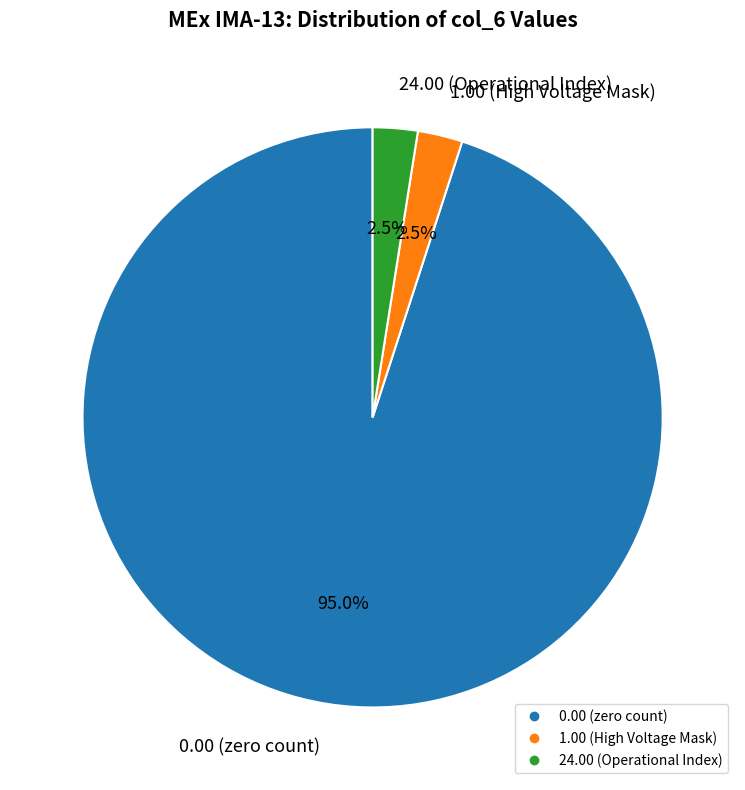

Is there a majority slice in this chart?

Yes